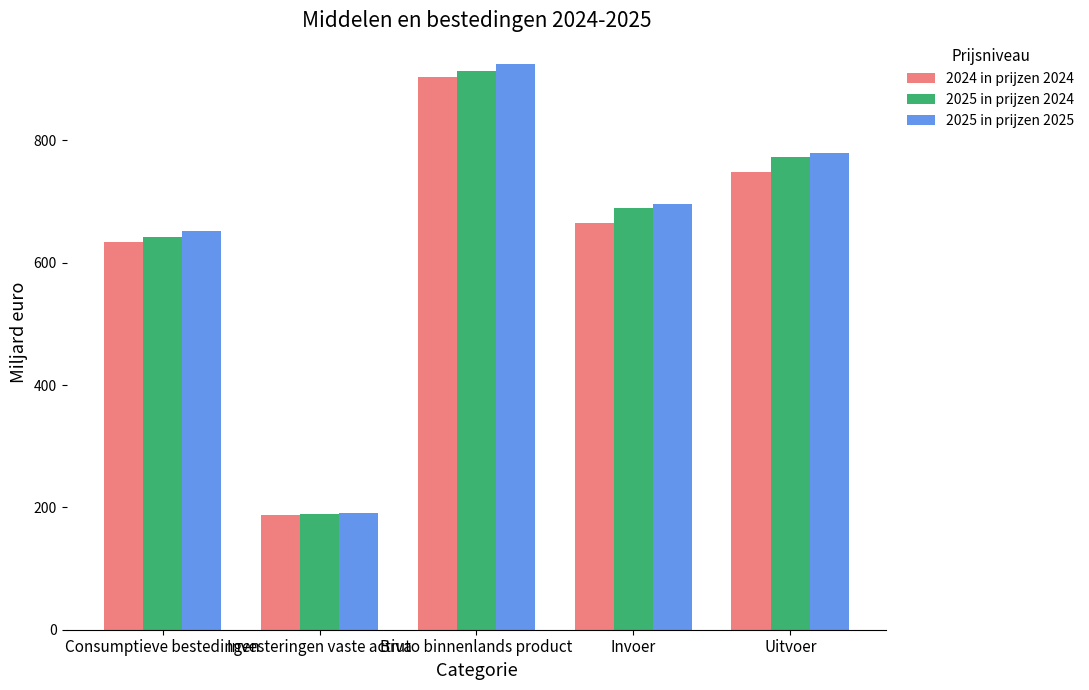

What position from the right is Consumptieve bestedingen?

5